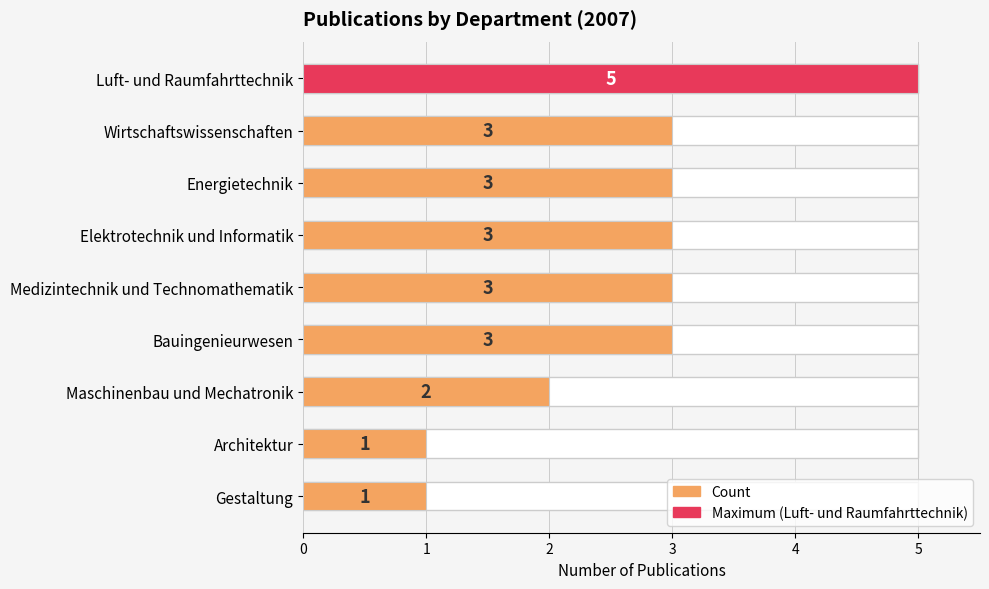

The value at Elektrotechnik und Informatik is 3. True or false?

True